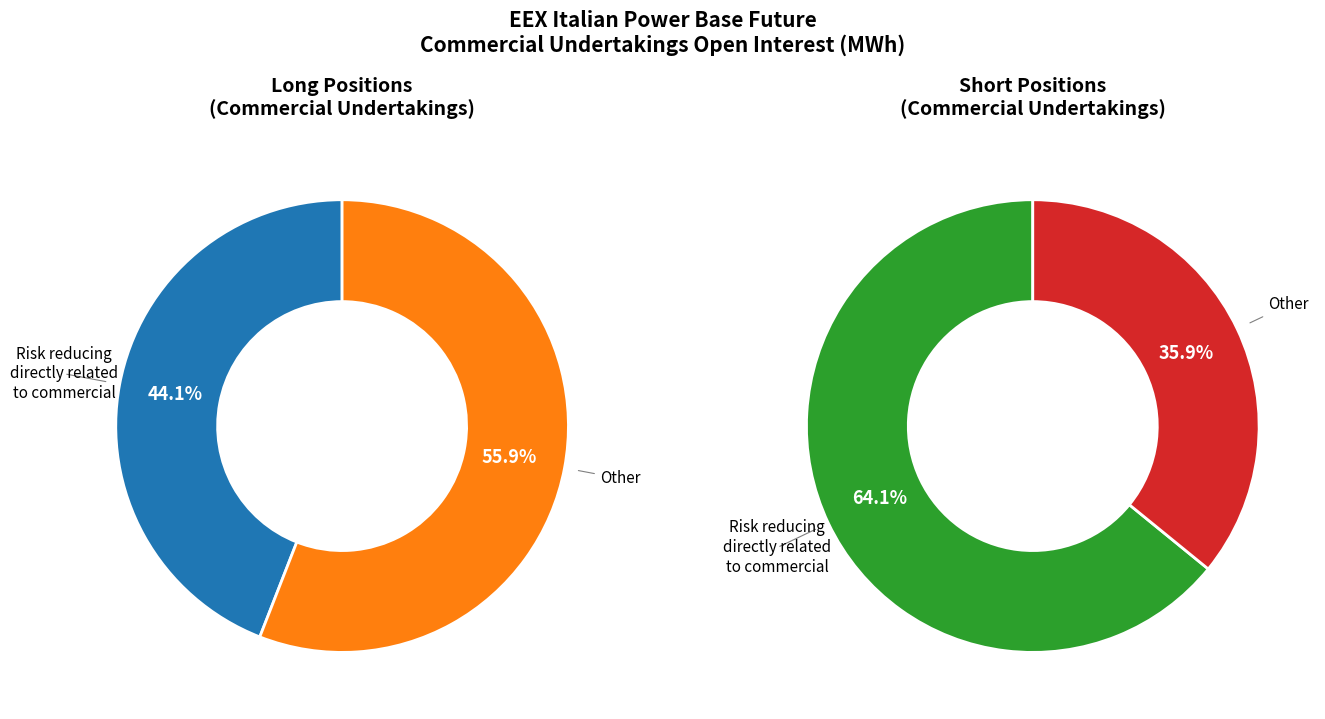

Does Risk reducing directly related to commercial account for over 50% of the chart?

No